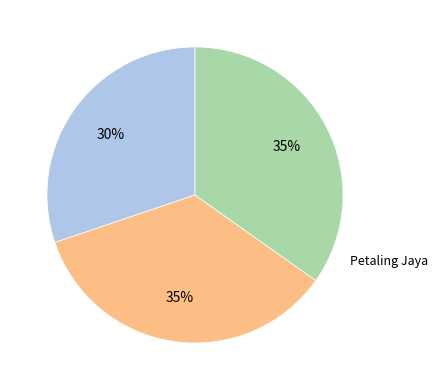

To the nearest percent, what is the average slice percentage?

33%